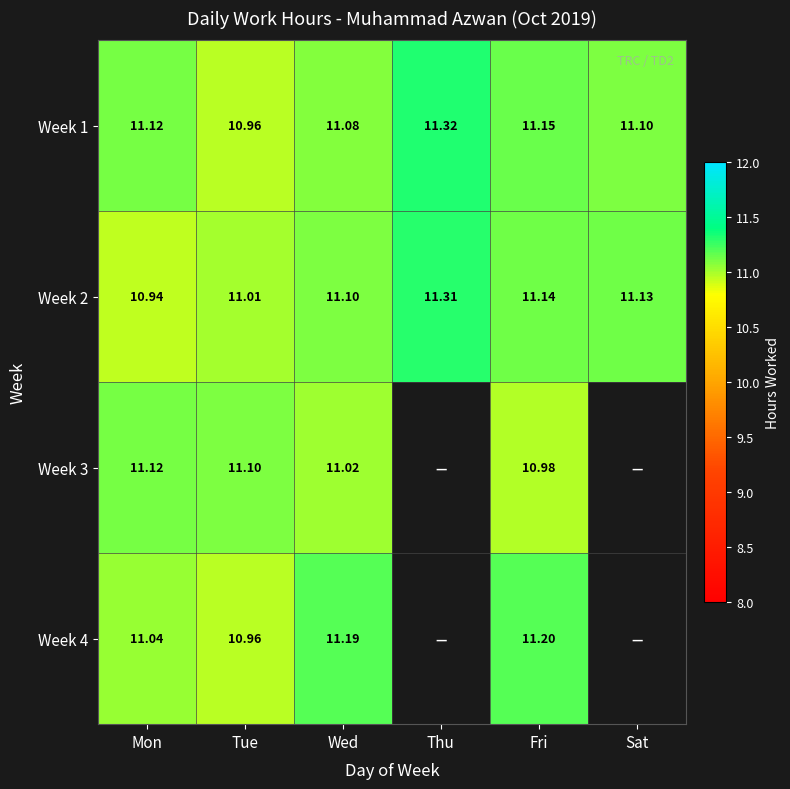

At which label does Week 1 reach its minimum?

Tue